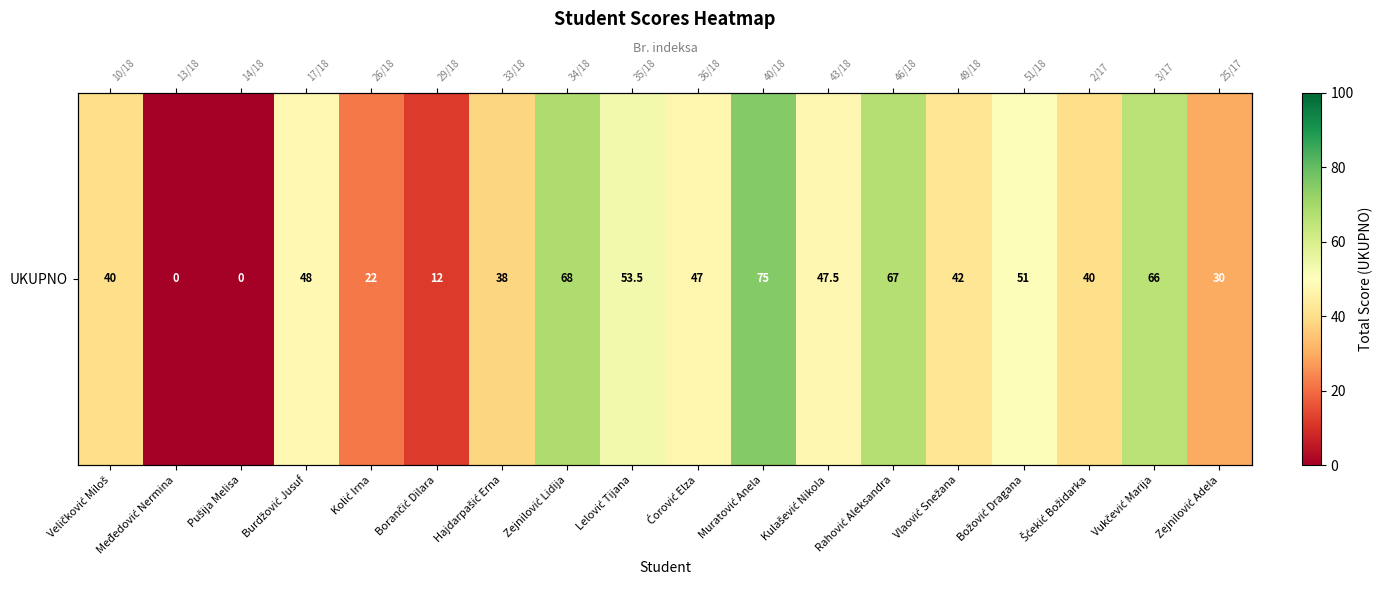

List the labels in order of value, largest first.

Muratović Anela, Zejnilović Lidija, Rahović Aleksandra, Vukčević Marija, Lelović Tijana, Božović Dragana, Burdžović Jusuf, Kulašević Nikola, Ćorović Elza, Vlaović Snežana, Veličković Miloš, Šćekić Božidarka, Hajdarpašić Erna, Zejnilović Adela, Kolić Irna, Borančić Dilara, Međedović Nermina, Pušija Melisa